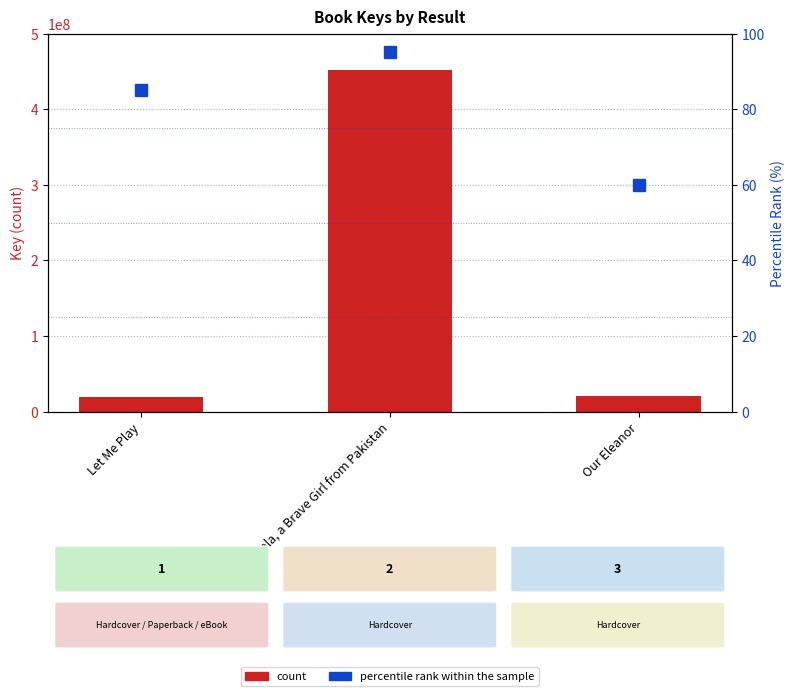

Reading left to right, list all the values displayed in this chart.

count: 19626324	452272290	20879048
percentile rank within the sample: 85	95	60